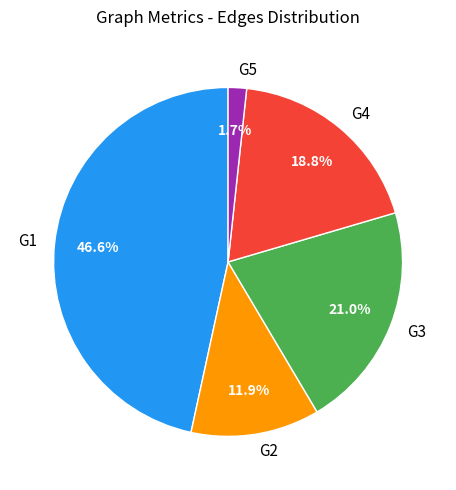

What portion of the pie excludes G2?

88.1%